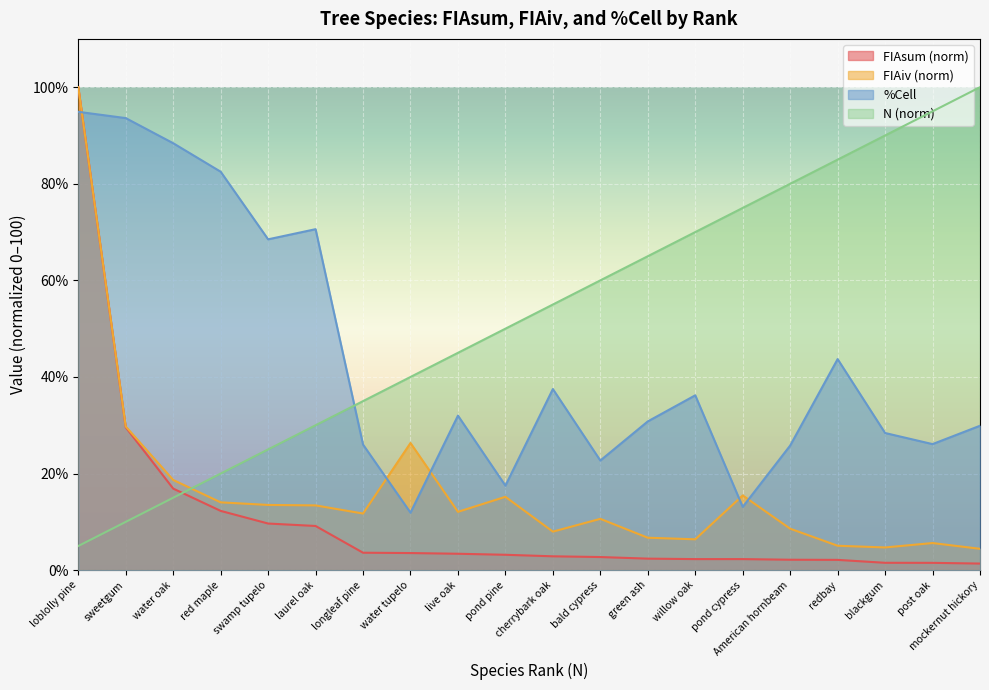

Reading left to right, extract all data points from this chart.

N: loblolly pine=5.0	sweetgum=10.0	water oak=15.0	red maple=20.0	swamp tupelo=25.0	laurel oak=30.0	longleaf pine=35.0	water tupelo=40.0	live oak=45.0	pond pine=50.0	cherrybark oak=55.0	bald cypress=60.0	green ash=65.0	willow oak=70.0	pond cypress=75.0	American hornbeam=80.0	redbay=85.0	blackgum=90.0	post oak=95.0	mockernut hickory=100.0
FIAsum: loblolly pine=100.0	sweetgum=29.6	water oak=16.9	red maple=12.3	swamp tupelo=9.7	laurel oak=9.1	longleaf pine=3.6	water tupelo=3.5	live oak=3.4	pond pine=3.2	cherrybark oak=2.9	bald cypress=2.7	green ash=2.4	willow oak=2.3	pond cypress=2.3	American hornbeam=2.2	redbay=2.1	blackgum=1.5	post oak=1.5	mockernut hickory=1.4
FIAiv: loblolly pine=100.0	sweetgum=29.7	water oak=18.7	red maple=14.0	swamp tupelo=13.5	laurel oak=13.4	longleaf pine=11.7	water tupelo=26.3	live oak=12.1	pond pine=15.2	cherrybark oak=8.0	bald cypress=10.6	green ash=6.7	willow oak=6.4	pond cypress=15.5	American hornbeam=8.6	redbay=5.1	blackgum=4.7	post oak=5.6	mockernut hickory=4.4
%Cell: loblolly pine=94.9	sweetgum=93.6	water oak=88.4	red maple=82.5	swamp tupelo=68.5	laurel oak=70.6	longleaf pine=26.0	water tupelo=11.9	live oak=32.0	pond pine=17.5	cherrybark oak=37.5	bald cypress=22.7	green ash=30.8	willow oak=36.2	pond cypress=13.1	American hornbeam=25.8	redbay=43.7	blackgum=28.4	post oak=26.1	mockernut hickory=29.9